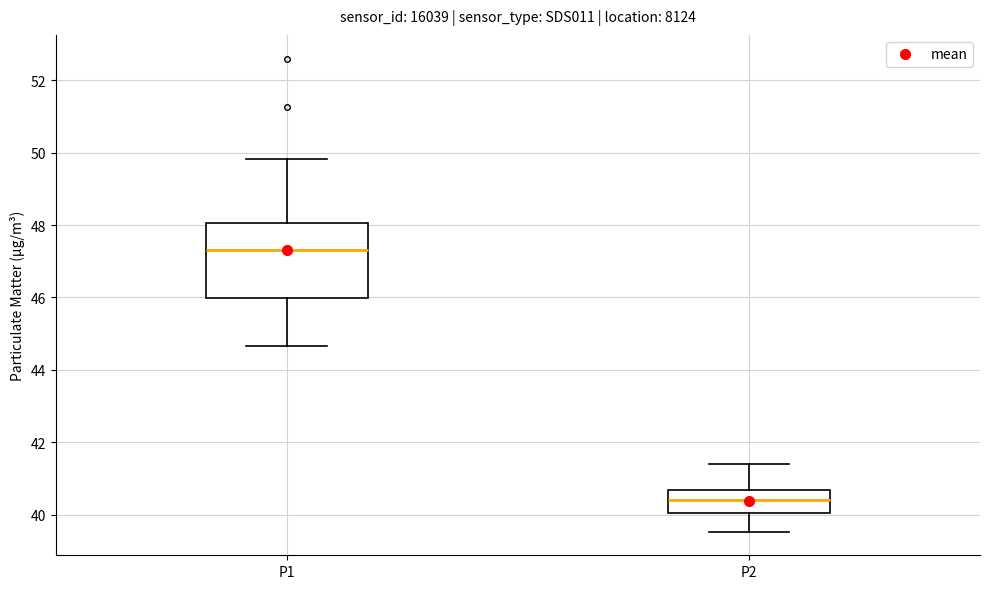

Where is the lower edge of the box for P2 on the y-axis? The values are not printed on the chart, so give them approximately, as read against the axis.

40.0